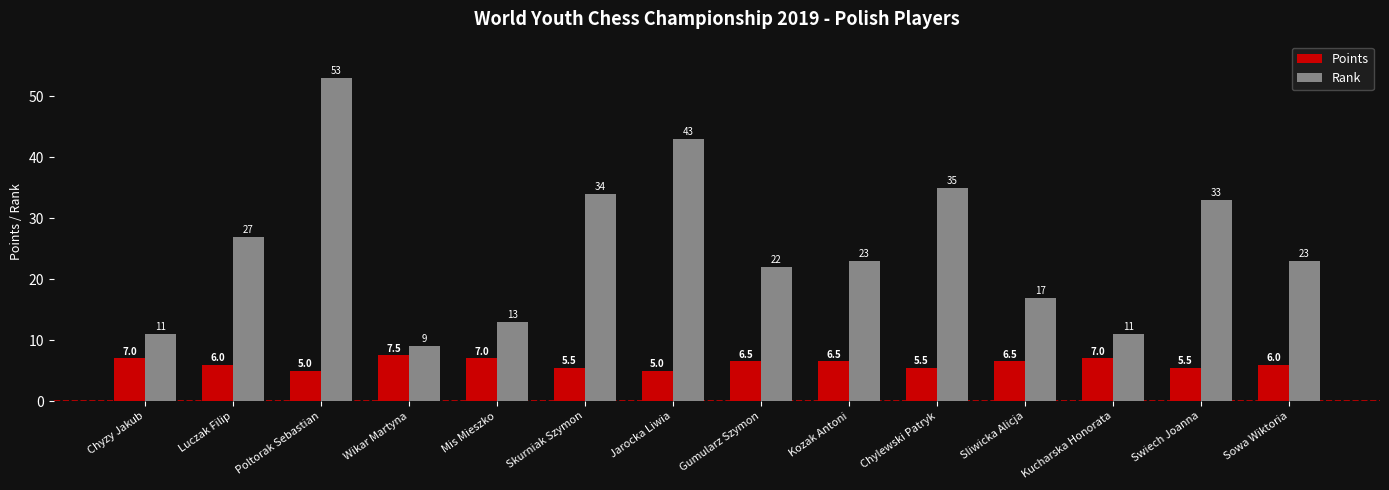

Is the value of Rank at Luczak Filip greater than the value of Points at Sowa Wiktoria?

Yes